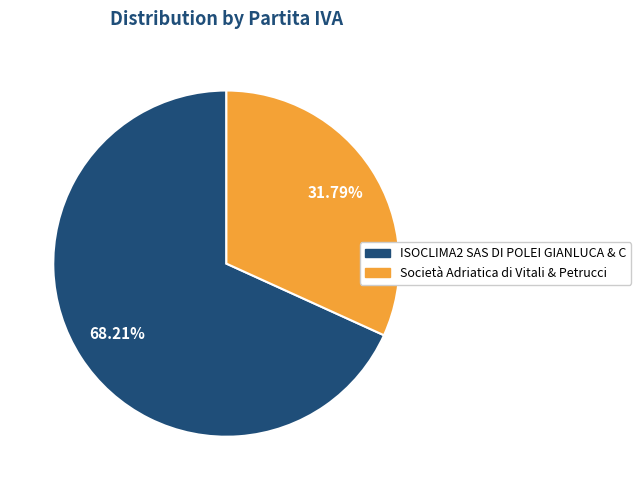

What is the smallest slice in the pie chart?

Società Adriatica di Vitali & Petrucci